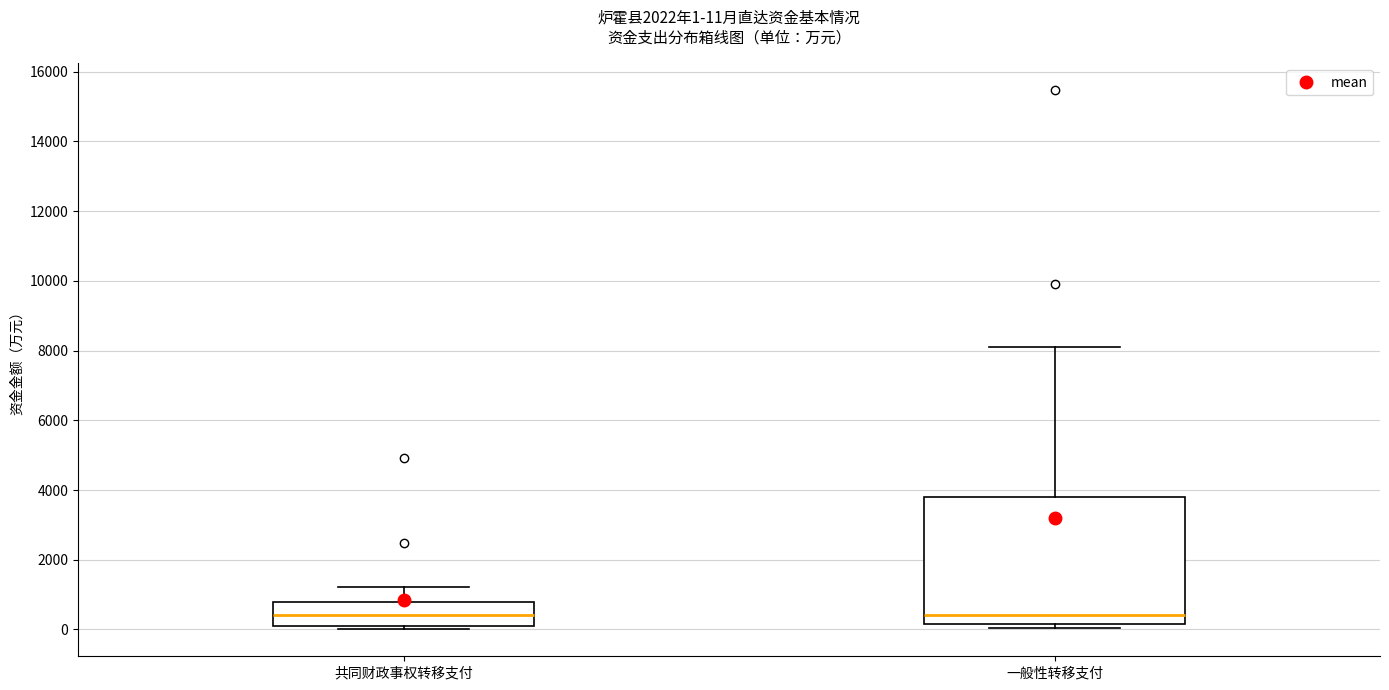

Which box is the tallest, from its lower edge to its upper edge?

一般性转移支付